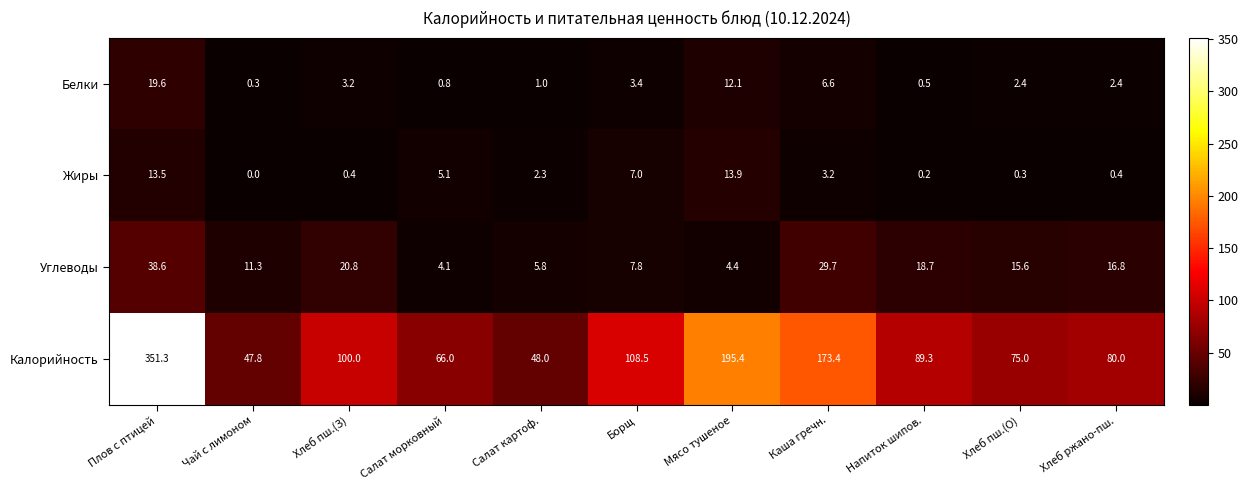

Is it true that Белки equals 3.4 at Борщ?

True